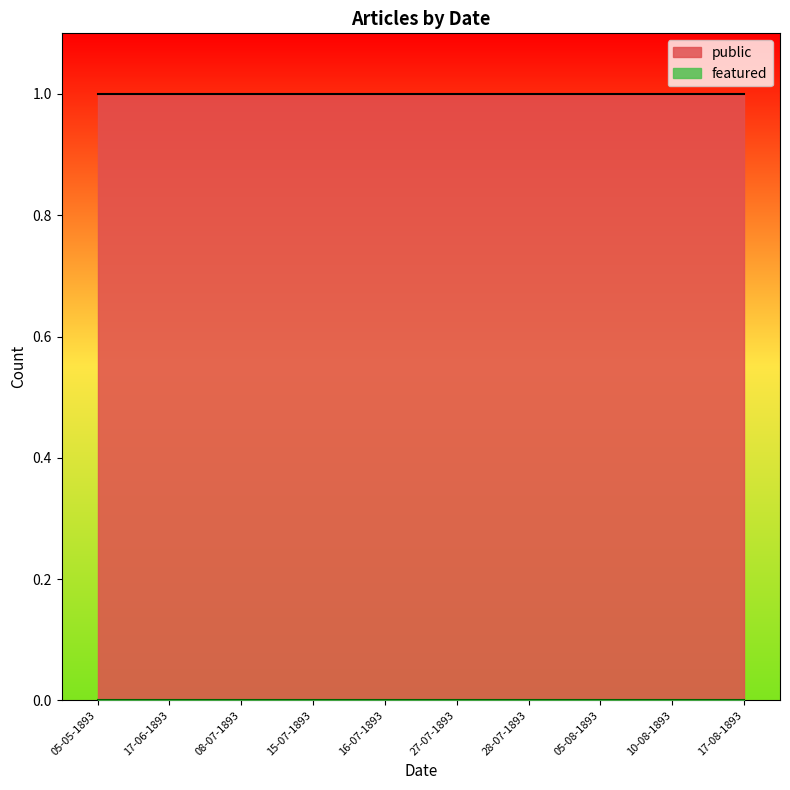

What position from the left is 15-07-1893?

4